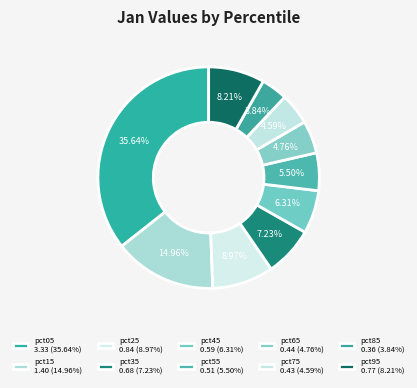

To the nearest percent, what portion does pct45 represent?

6%